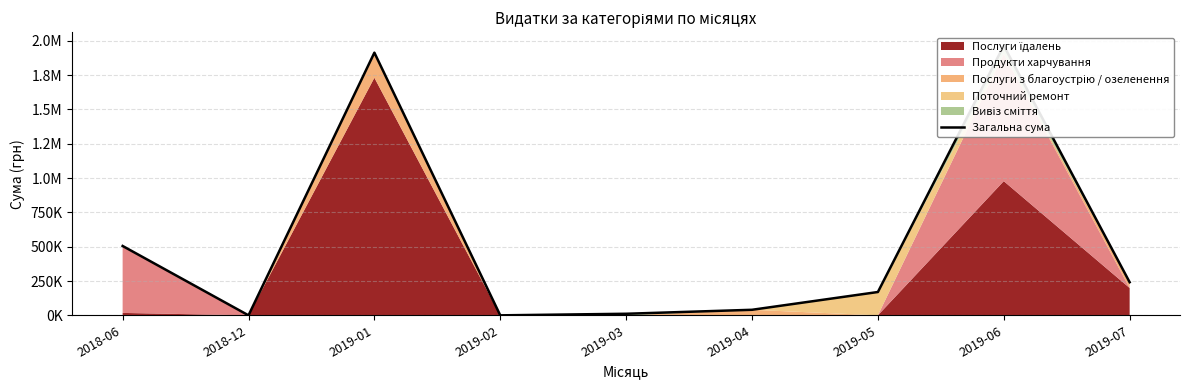

How many values are below 169900?

4